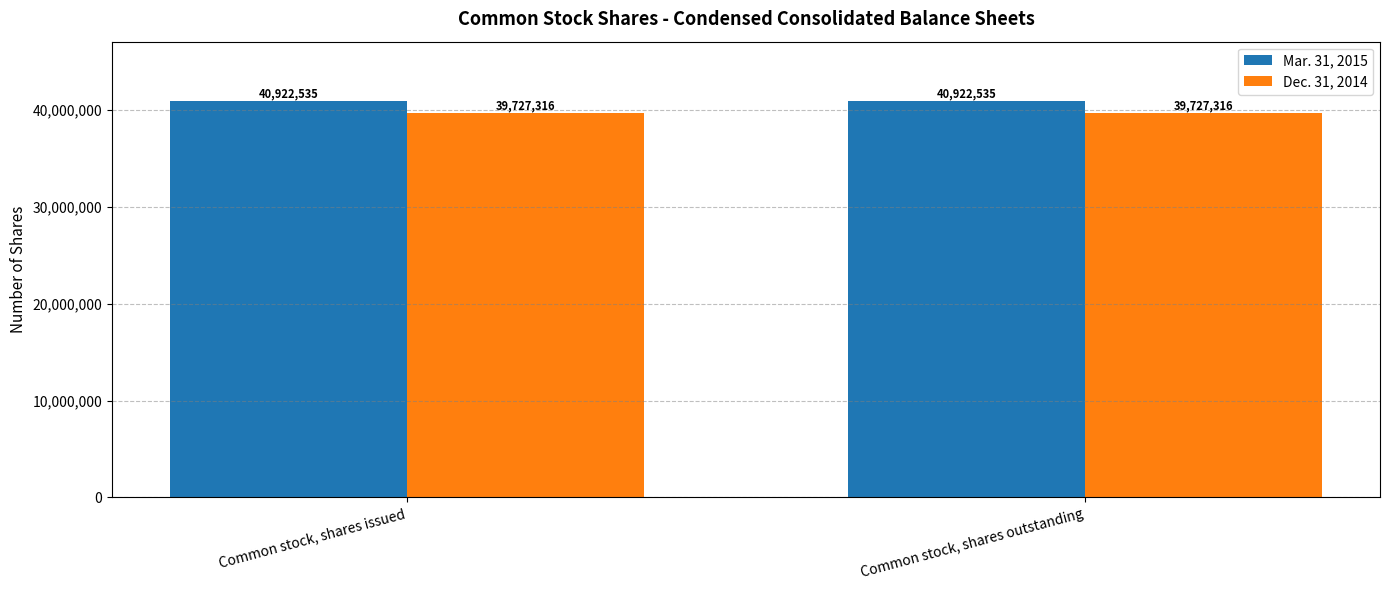

What is the average value of the Dec. 31, 2014 series?

39727316